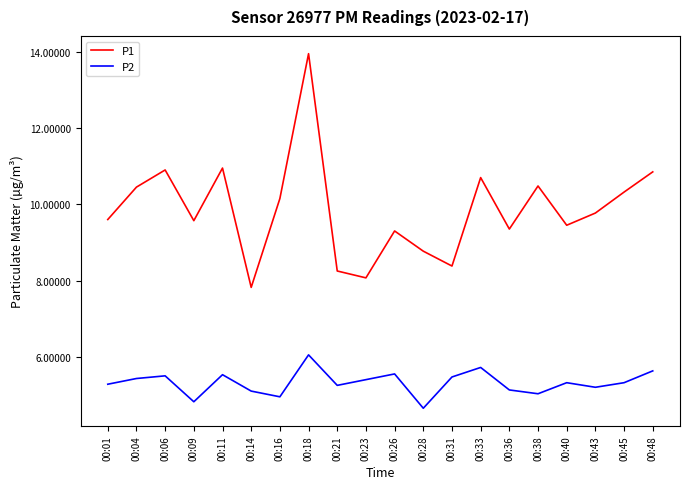

What is the total value across all series at 00:36?

14.5